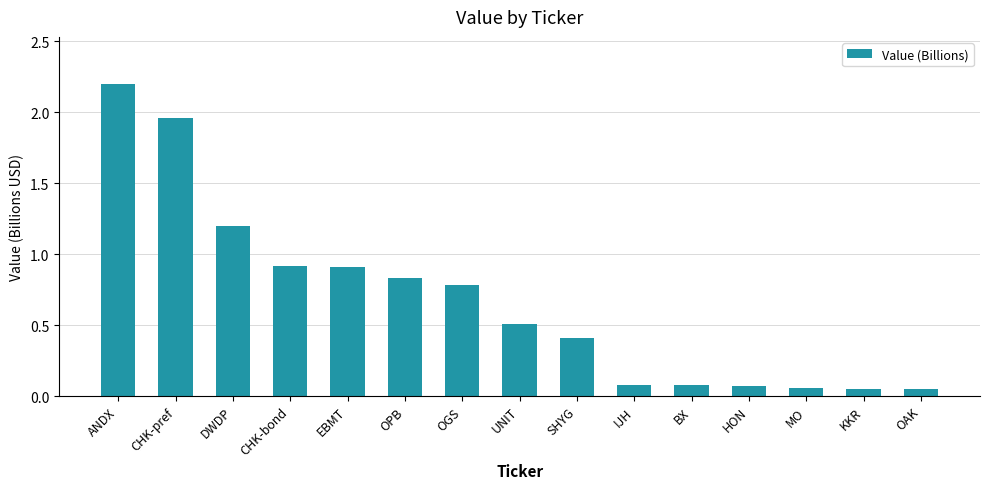

How many bars are there in total?

15